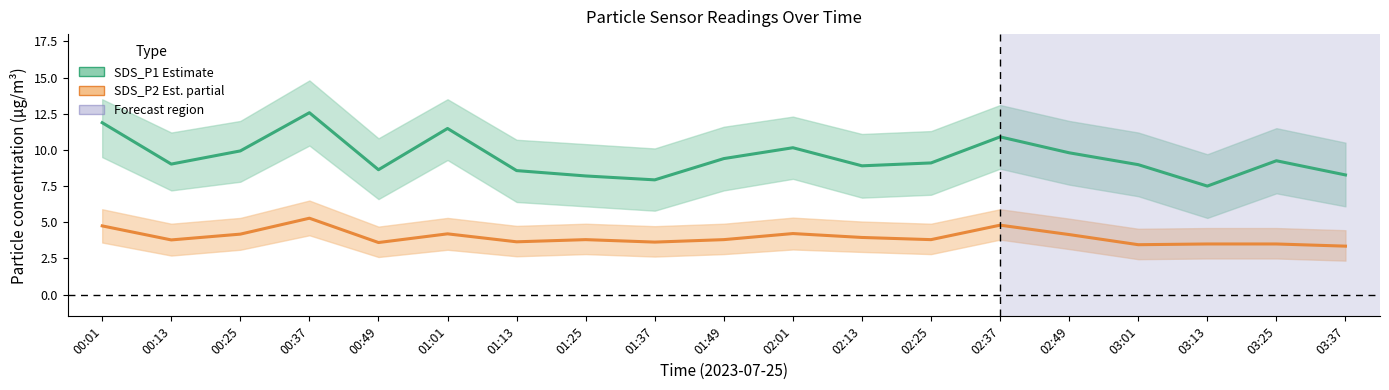

What is the difference between the second highest and minimum values in the SDS_P1 (PM2.5 est.) series?

4.4